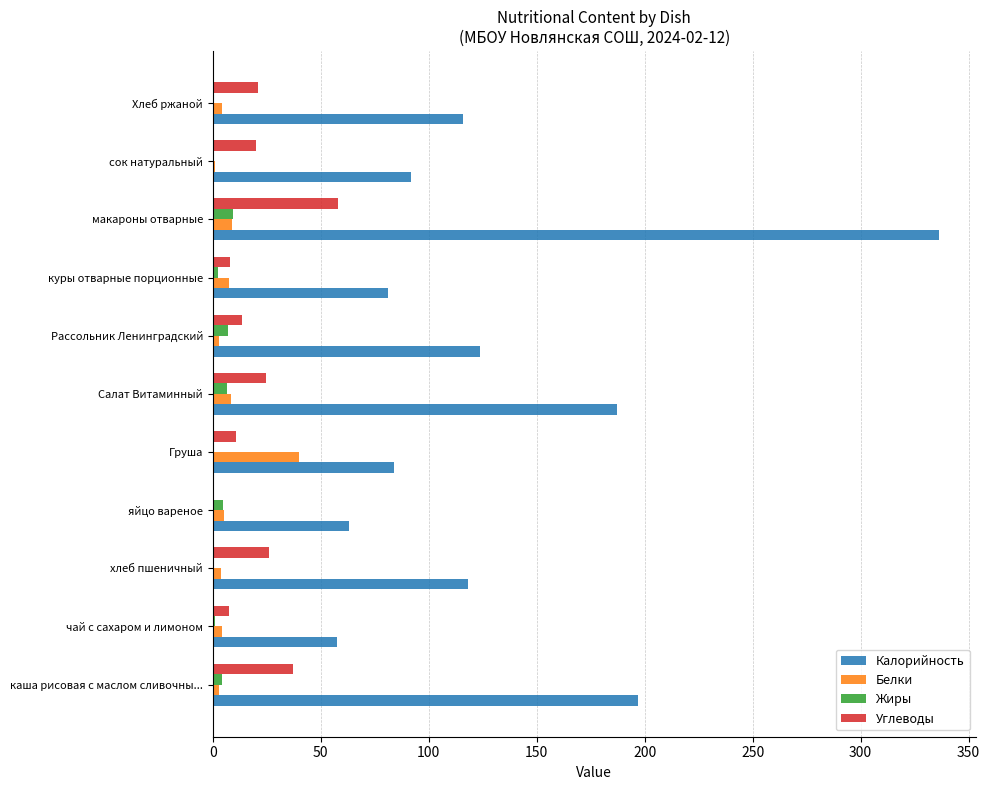

What is the highest value of the Белки series?

40.0